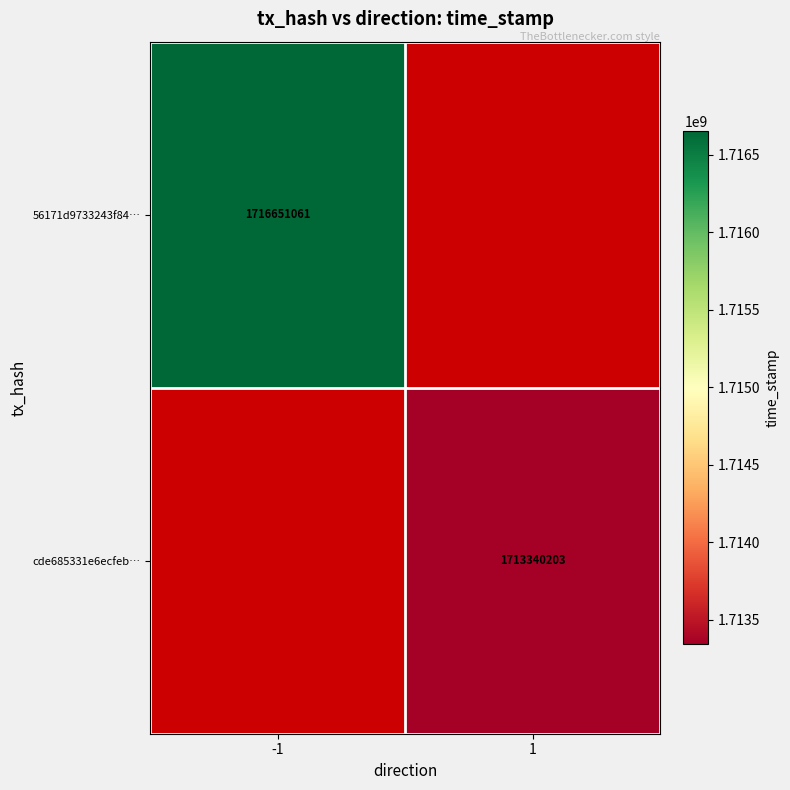

The value of cde685331e6ecfeb… at 1 is 915120620. True or false?

False